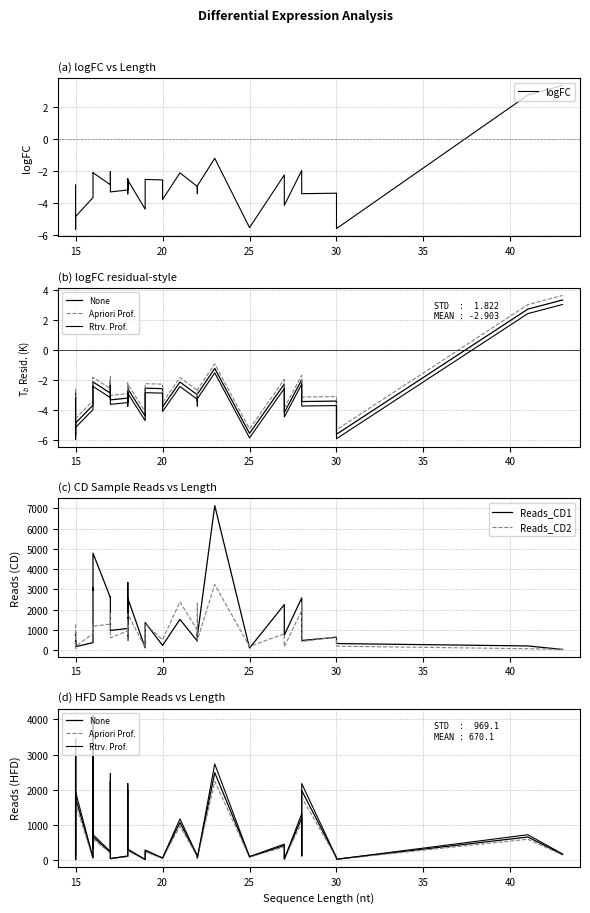

How many series are shown in this chart?

6